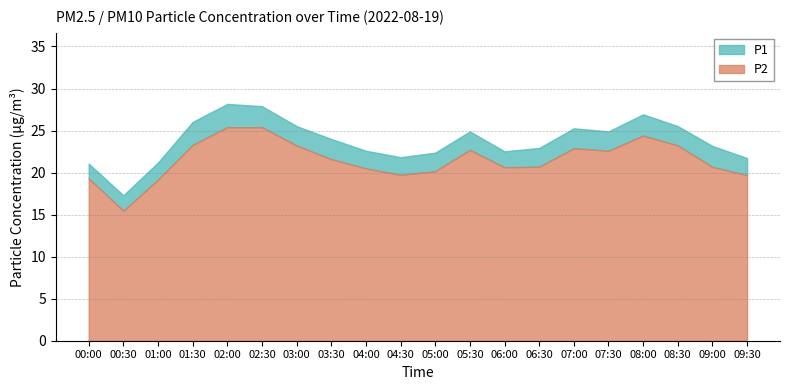

Does the chart have visible grid lines?

Yes